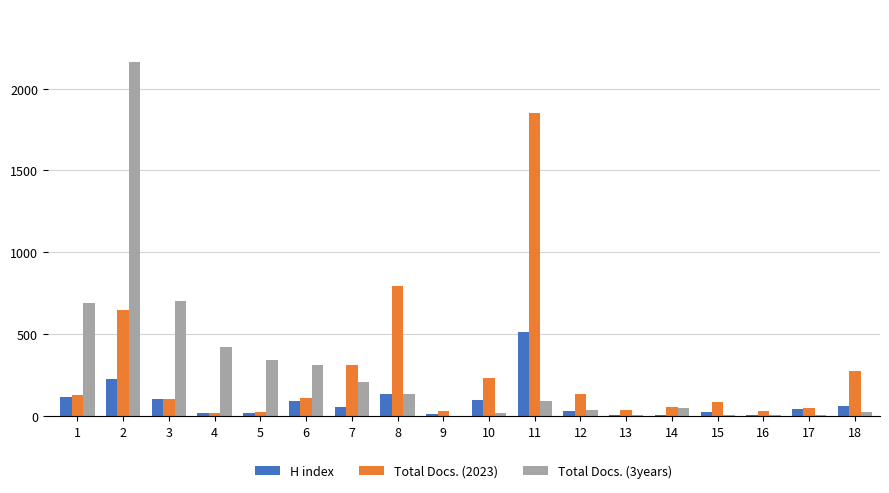

Between 3 and 7, which series saw the biggest shift?

Total Docs. (3years)